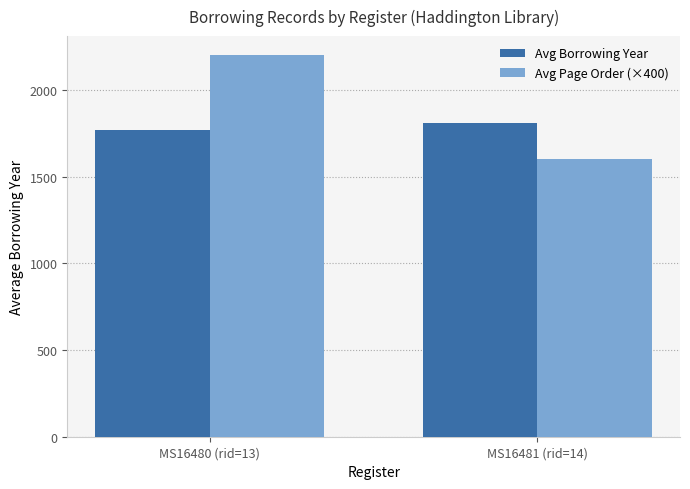

The Avg Borrowing Year series shows 1077.0 at MS16480 (rid=13). True or false?

False